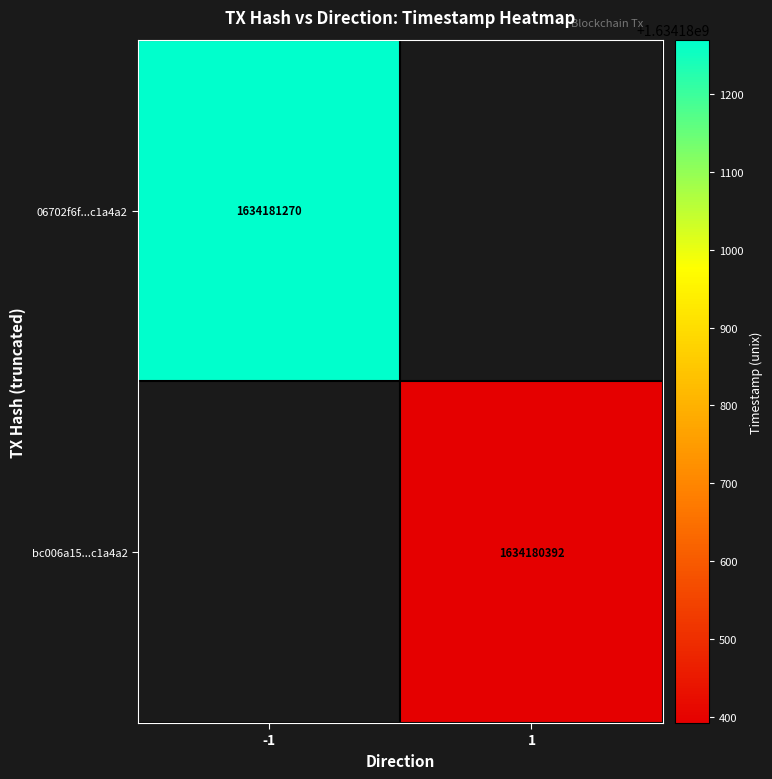

Rank the series by their average value, from lowest to highest.

bc006a15f89782b57d7ebc915f4d060e111edf7, 06702f6f62b266409158d100935b84764c1a4a2